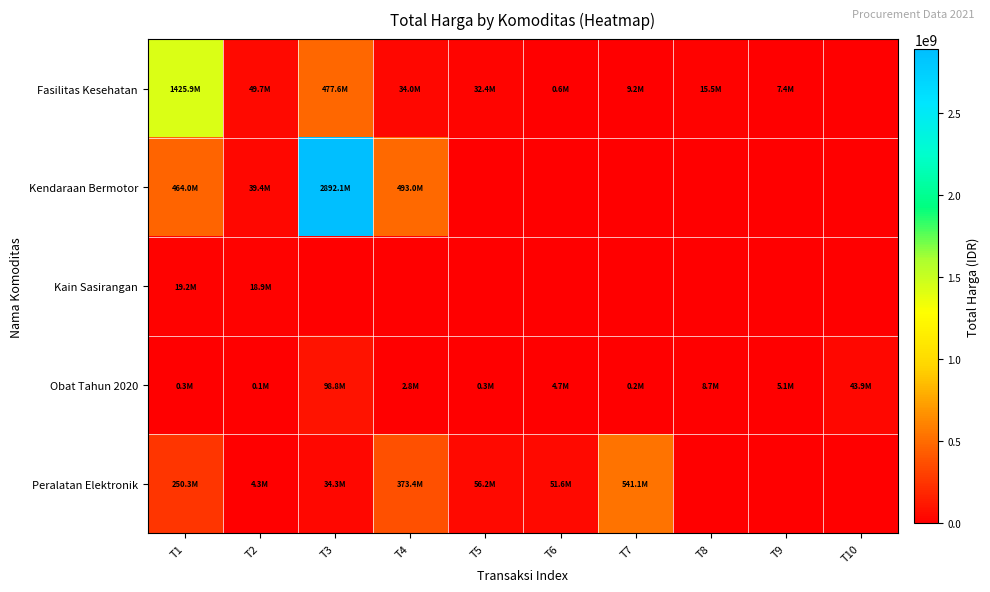

Which has a higher value, T6 or T9?

T9